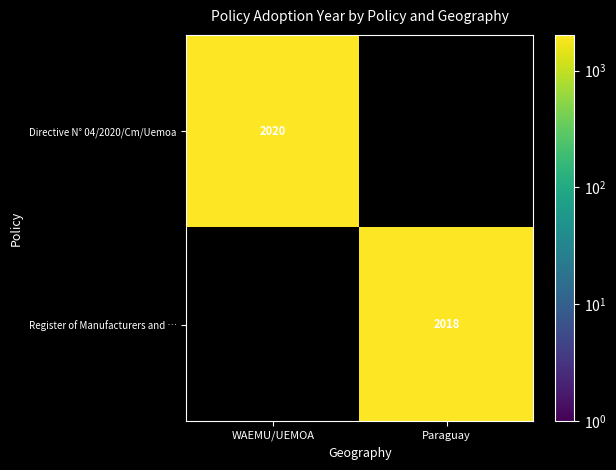

Which label corresponds to the largest value in the chart?

WAEMU/UEMOA